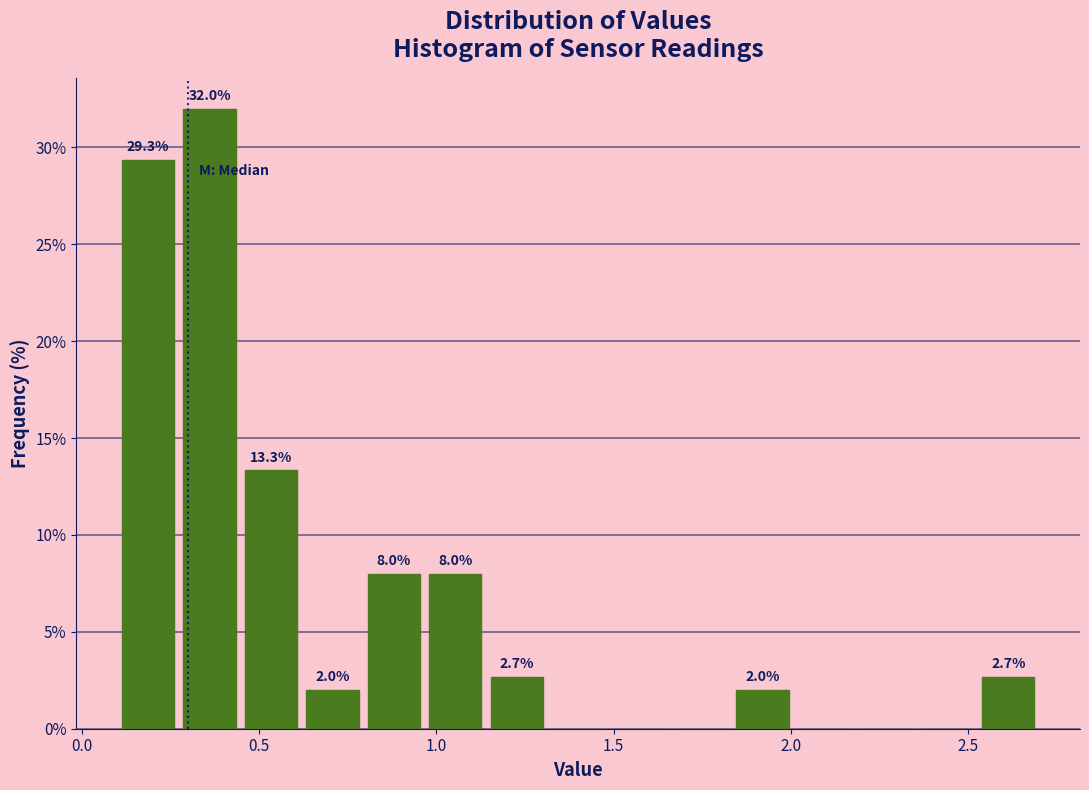

Around what value on the x-axis is the tallest bar? Give the approximate position of its centre, as read against the axis.

0.35